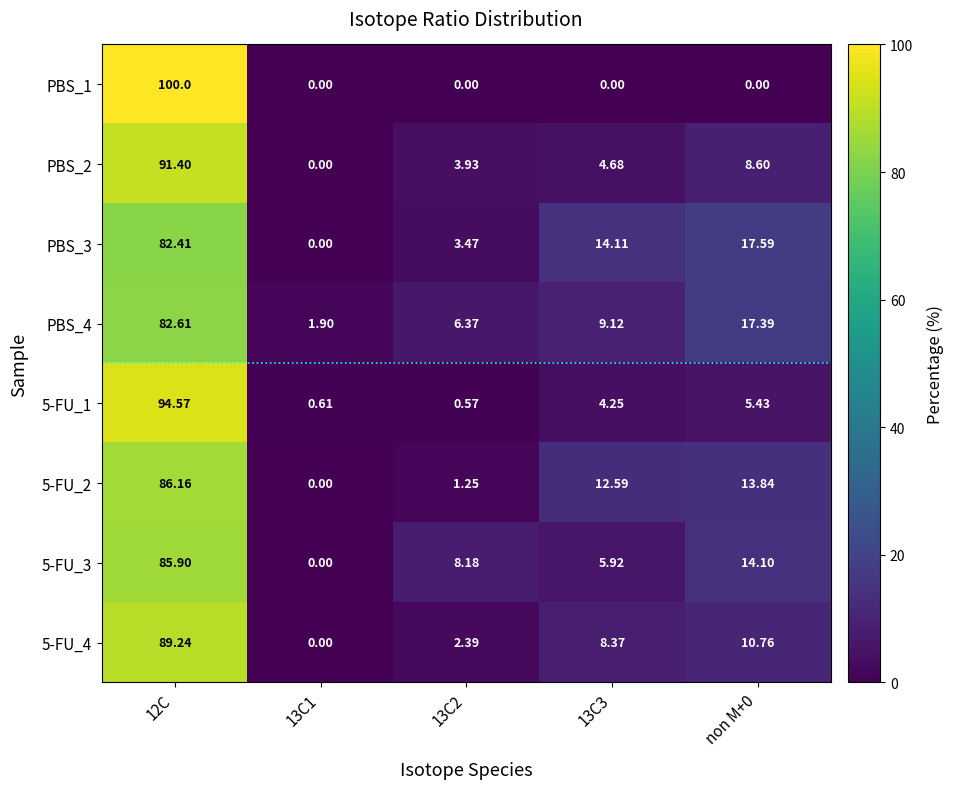

At which category is the sum across all series the highest?

12C